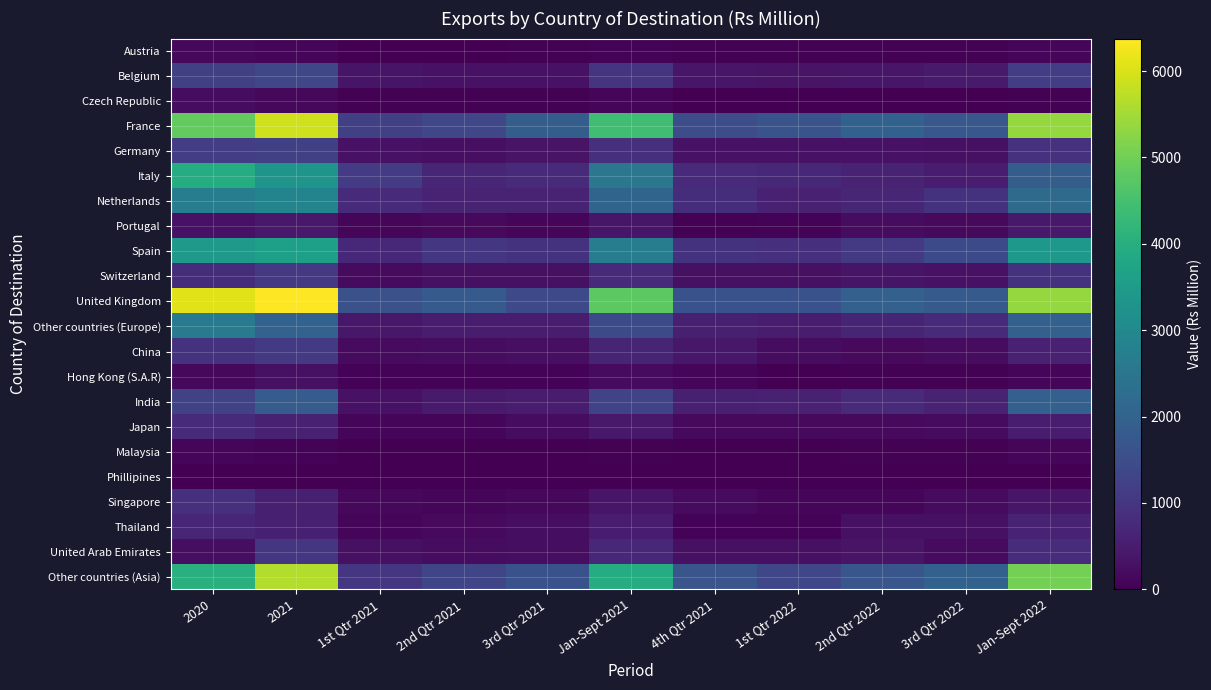

Reading left to right, transcribe all the data shown in this chart.

Austria: 2020=132	2021=97	1st Qtr 2021=16	2nd Qtr 2021=22	3rd Qtr 2021=27	Jan-Sept 2021=65	4th Qtr 2021=32	1st Qtr 2022=30	2nd Qtr 2022=42	3rd Qtr 2022=26	Jan-Sept 2022=98
Belgium: 2020=1207	2021=1349	1st Qtr 2021=364	2nd Qtr 2021=304	3rd Qtr 2021=302	Jan-Sept 2021=970	4th Qtr 2021=379	1st Qtr 2022=325	2nd Qtr 2022=380	3rd Qtr 2022=452	Jan-Sept 2022=1157
Czech Republic: 2020=223	2021=133	1st Qtr 2021=45	2nd Qtr 2021=32	3rd Qtr 2021=38	Jan-Sept 2021=115	4th Qtr 2021=18	1st Qtr 2022=7	2nd Qtr 2022=10	3rd Qtr 2022=12	Jan-Sept 2022=29
France: 2020=4848	2021=5921	1st Qtr 2021=1208	2nd Qtr 2021=1349	3rd Qtr 2021=1868	Jan-Sept 2021=4425	4th Qtr 2021=1496	1st Qtr 2022=1652	2nd Qtr 2022=1979	3rd Qtr 2022=1728	Jan-Sept 2022=5359
Germany: 2020=1148	2021=1208	1st Qtr 2021=308	2nd Qtr 2021=251	3rd Qtr 2021=328	Jan-Sept 2021=887	4th Qtr 2021=321	1st Qtr 2022=305	2nd Qtr 2022=305	3rd Qtr 2022=293	Jan-Sept 2022=903
Italy: 2020=3960	2021=3311	1st Qtr 2021=1098	2nd Qtr 2021=675	3rd Qtr 2021=762	Jan-Sept 2021=2535	4th Qtr 2021=776	1st Qtr 2022=744	2nd Qtr 2022=640	3rd Qtr 2022=500	Jan-Sept 2022=1884
Netherlands: 2020=2685	2021=2882	1st Qtr 2021=758	2nd Qtr 2021=641	3rd Qtr 2021=644	Jan-Sept 2021=2043	4th Qtr 2021=839	1st Qtr 2022=576	2nd Qtr 2022=696	3rd Qtr 2022=941	Jan-Sept 2022=2213
Portugal: 2020=306	2021=427	1st Qtr 2021=119	2nd Qtr 2021=150	3rd Qtr 2021=110	Jan-Sept 2021=379	4th Qtr 2021=48	1st Qtr 2022=68	2nd Qtr 2022=218	3rd Qtr 2022=153	Jan-Sept 2022=439
Spain: 2020=3415	2021=3599	1st Qtr 2021=726	2nd Qtr 2021=1015	3rd Qtr 2021=929	Jan-Sept 2021=2670	4th Qtr 2021=929	1st Qtr 2022=879	2nd Qtr 2022=1084	3rd Qtr 2022=1441	Jan-Sept 2022=3404
Switzerland: 2020=832	2021=1052	1st Qtr 2021=199	2nd Qtr 2021=276	3rd Qtr 2021=295	Jan-Sept 2021=770	4th Qtr 2021=282	1st Qtr 2022=277	2nd Qtr 2022=354	3rd Qtr 2022=313	Jan-Sept 2022=944
United Kingdom: 2020=6085	2021=6376	1st Qtr 2021=1573	2nd Qtr 2021=1806	3rd Qtr 2021=1398	Jan-Sept 2021=4777	4th Qtr 2021=1599	1st Qtr 2022=1605	2nd Qtr 2022=1958	3rd Qtr 2022=1798	Jan-Sept 2022=5361
Other countries (Europe): 2020=2616	2021=1993	1st Qtr 2021=419	2nd Qtr 2021=503	3rd Qtr 2021=499	Jan-Sept 2021=1421	4th Qtr 2021=572	1st Qtr 2022=521	2nd Qtr 2022=662	3rd Qtr 2022=778	Jan-Sept 2022=1961
China: 2020=934	2021=1072	1st Qtr 2021=182	2nd Qtr 2021=213	3rd Qtr 2021=264	Jan-Sept 2021=659	4th Qtr 2021=413	1st Qtr 2022=216	2nd Qtr 2022=154	3rd Qtr 2022=210	Jan-Sept 2022=580
Hong Kong (S.A.R): 2020=128	2021=279	1st Qtr 2021=58	2nd Qtr 2021=69	3rd Qtr 2021=53	Jan-Sept 2021=180	4th Qtr 2021=99	1st Qtr 2022=21	2nd Qtr 2022=27	3rd Qtr 2022=45	Jan-Sept 2022=93
India: 2020=1269	2021=1858	1st Qtr 2021=312	2nd Qtr 2021=467	3rd Qtr 2021=511	Jan-Sept 2021=1290	4th Qtr 2021=568	1st Qtr 2022=585	2nd Qtr 2022=749	3rd Qtr 2022=622	Jan-Sept 2022=1956
Japan: 2020=795	2021=593	1st Qtr 2021=119	2nd Qtr 2021=119	3rd Qtr 2021=204	Jan-Sept 2021=442	4th Qtr 2021=151	1st Qtr 2022=164	2nd Qtr 2022=163	3rd Qtr 2022=177	Jan-Sept 2022=504
Malaysia: 2020=92	2021=66	1st Qtr 2021=19	2nd Qtr 2021=19	3rd Qtr 2021=11	Jan-Sept 2021=49	4th Qtr 2021=17	1st Qtr 2022=13	2nd Qtr 2022=38	3rd Qtr 2022=34	Jan-Sept 2022=85
Phillipines: 2020=4	2021=4	1st Qtr 2021=0	2nd Qtr 2021=1	3rd Qtr 2021=2	Jan-Sept 2021=3	4th Qtr 2021=1	1st Qtr 2022=1	2nd Qtr 2022=5	3rd Qtr 2022=1	Jan-Sept 2022=7
Singapore: 2020=866	2021=556	1st Qtr 2021=128	2nd Qtr 2021=114	3rd Qtr 2021=133	Jan-Sept 2021=375	4th Qtr 2021=181	1st Qtr 2022=90	2nd Qtr 2022=110	3rd Qtr 2022=177	Jan-Sept 2022=377
Thailand: 2020=697	2021=552	1st Qtr 2021=85	2nd Qtr 2021=161	3rd Qtr 2021=234	Jan-Sept 2021=480	4th Qtr 2021=72	1st Qtr 2022=64	2nd Qtr 2022=286	3rd Qtr 2022=296	Jan-Sept 2022=646
United Arab Emirates: 2020=230	2021=1016	1st Qtr 2021=281	2nd Qtr 2021=209	3rd Qtr 2021=245	Jan-Sept 2021=735	4th Qtr 2021=281	1st Qtr 2022=290	2nd Qtr 2022=324	3rd Qtr 2022=195	Jan-Sept 2022=809
Other countries (Asia): 2020=4058	2021=5638	1st Qtr 2021=1018	2nd Qtr 2021=1337	3rd Qtr 2021=1605	Jan-Sept 2021=3960	4th Qtr 2021=1678	1st Qtr 2022=1352	2nd Qtr 2022=1712	3rd Qtr 2022=1984	Jan-Sept 2022=5048